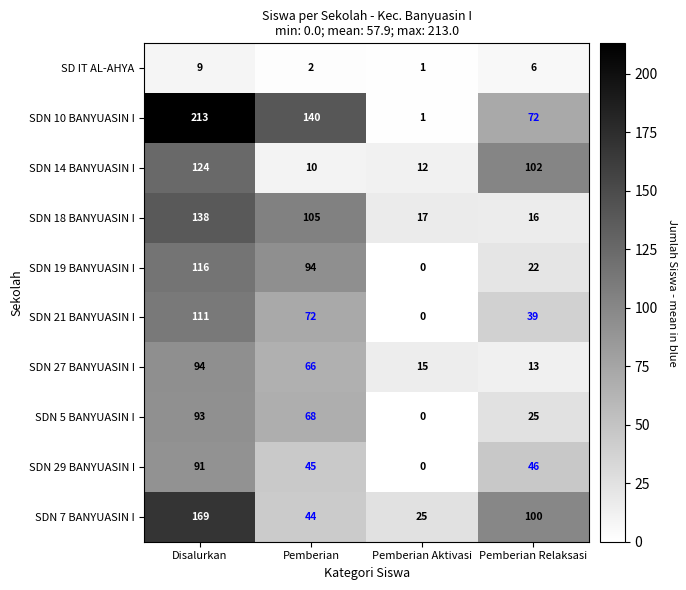

What is the difference between the maximum and minimum values in the SDN 7 BANYUASIN I series?

144